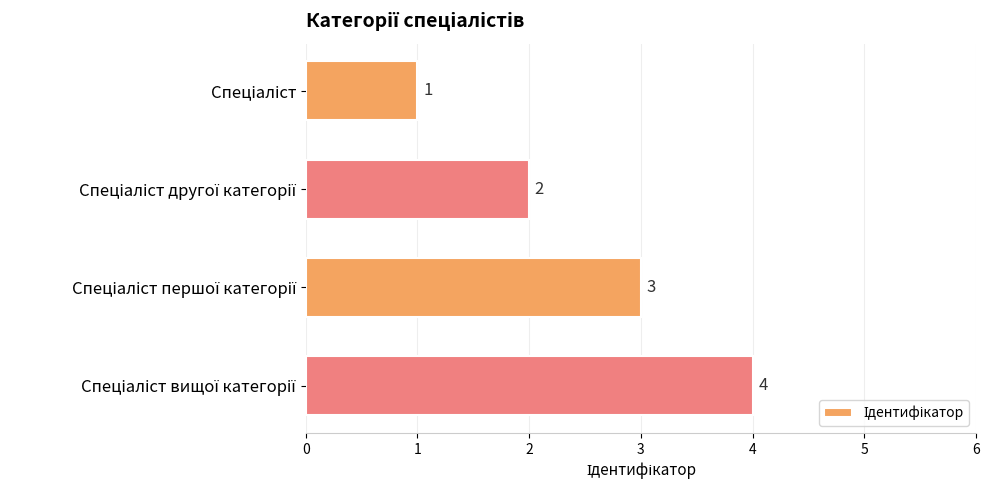

What is the value of the 4th bar from the top?

4